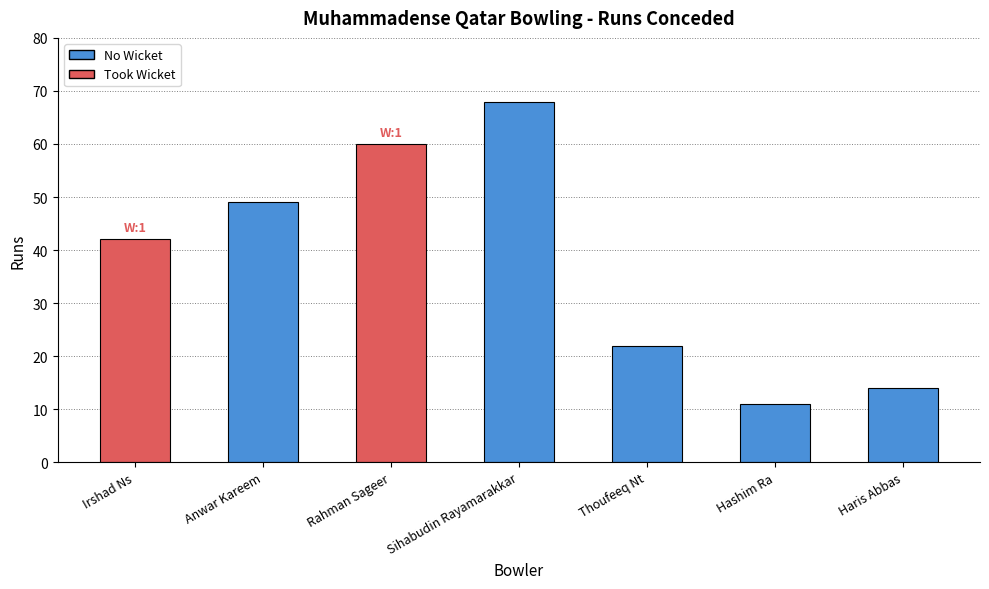

What is the average value?

38